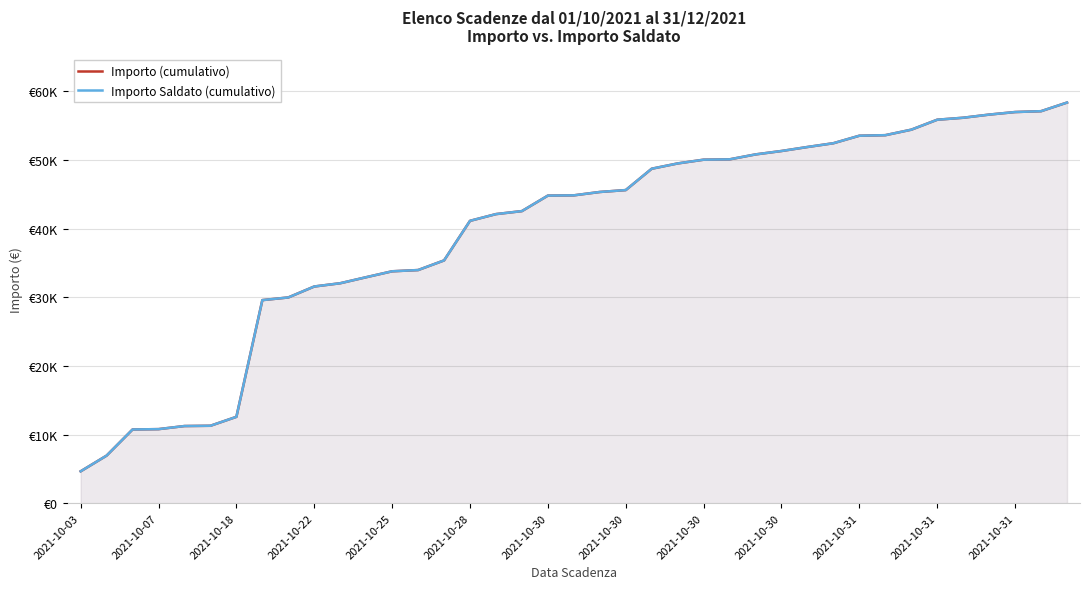

What is the difference between the second highest and second lowest values in the Importo Saldato (cumulativo) series?

50157.9